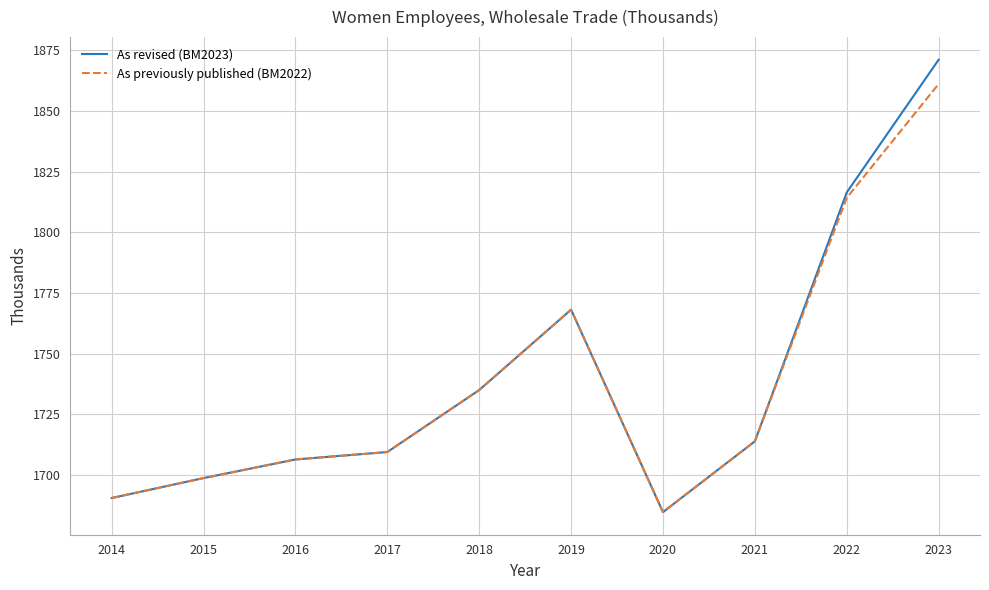

At which category is the sum across all series the highest?

2023